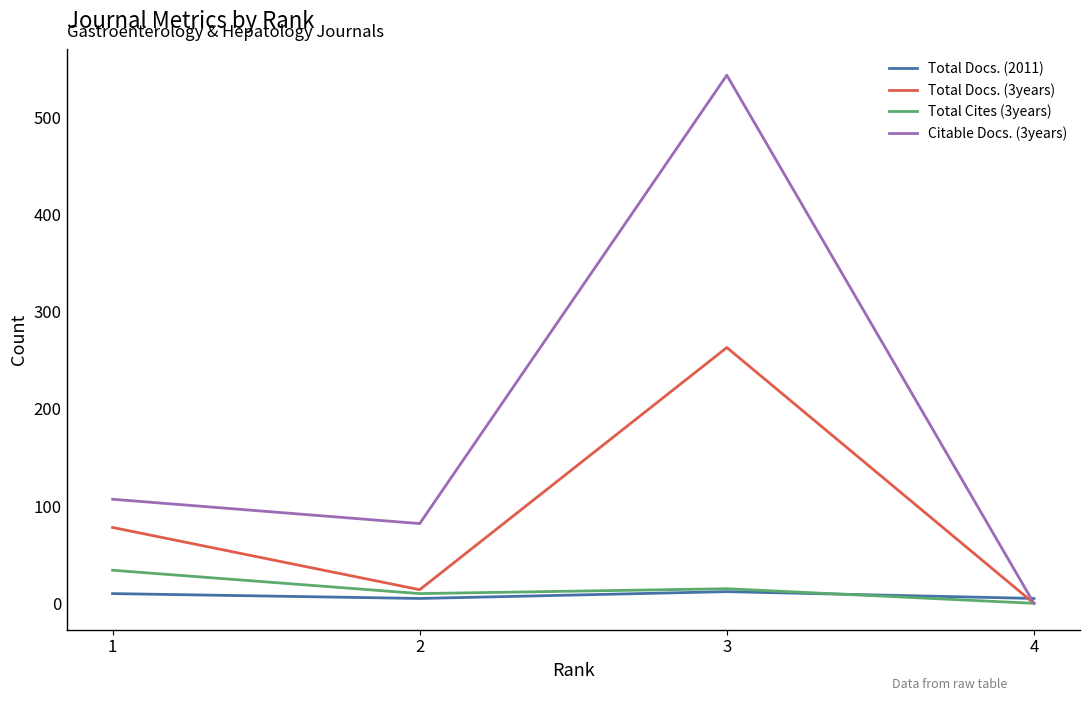

At which category does Citable Docs. (3years) reach its first local peak?

3